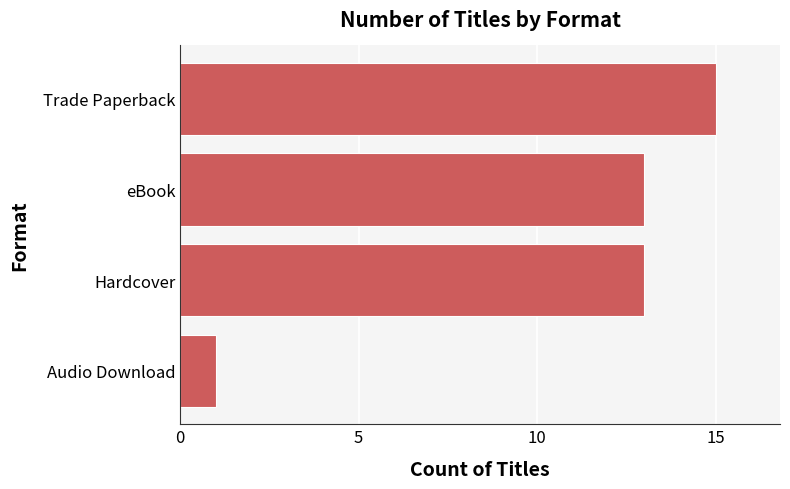

Reading bottom to top, transcribe all the data shown in this chart.

Audio Download=1	Hardcover=13	eBook=13	Trade Paperback=15